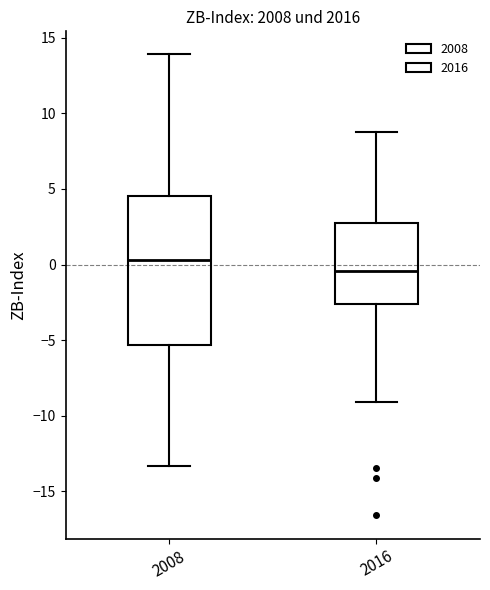

Where does the median line of the box at x = 2016 sit on the y-axis? The values are not printed on the chart, so give them approximately, as read against the axis.

-0.5